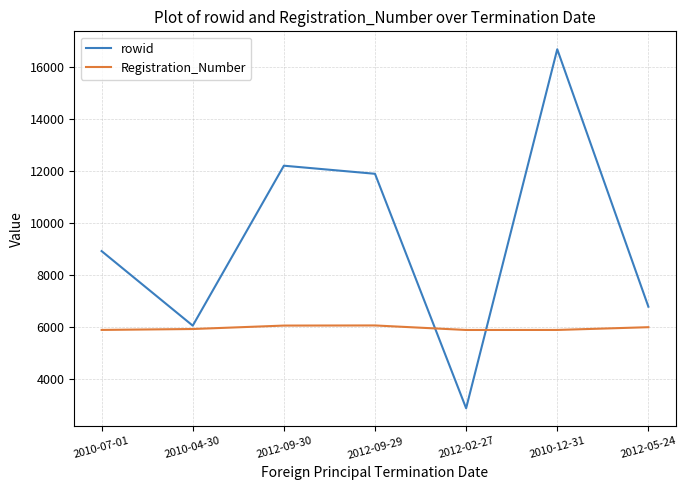

Read the rowid value at 2010-12-31, to the nearest 10.

16690